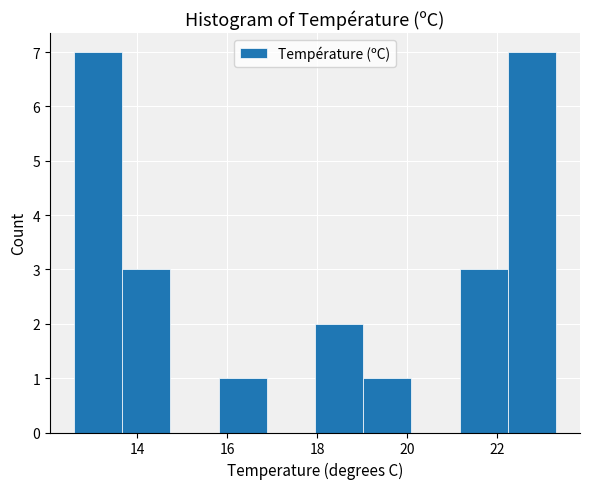

Reading left to right, transcribe this chart: for each bar, give the range it covers on the x-axis and its height. Neither the bar edges nor the heights are printed on the chart, so give them approximately, as read against the axes.

12.6 to 13.6: 7
13.6 to 14.8: 3
14.8 to 15.8: 0
15.8 to 16.8: 1
16.8 to 18.0: 0
18.0 to 19.0: 2
19.0 to 20.0: 1
20.0 to 21.2: 0
21.2 to 22.2: 3
22.2 to 23.4: 7